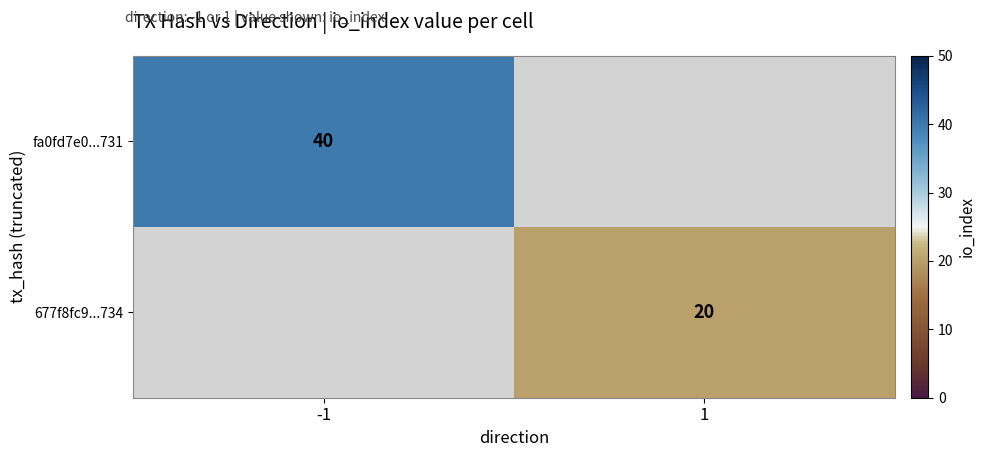

The value of fa0fd7e0...731 at -1 is 53. True or false?

False